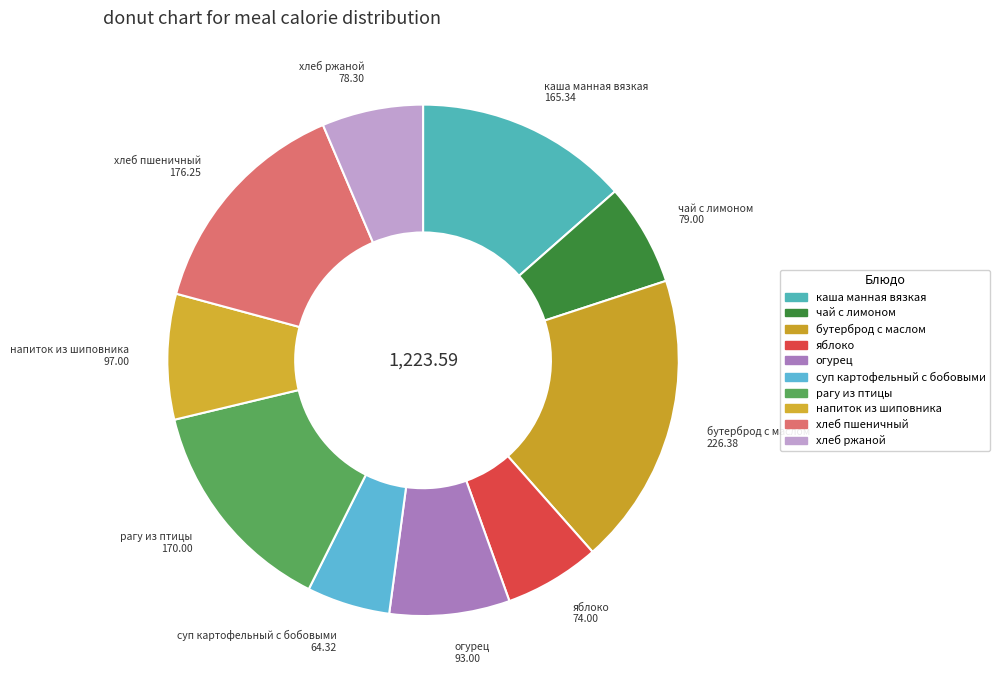

What is the change in value from бутерброд с маслом to яблоко?

-152.4